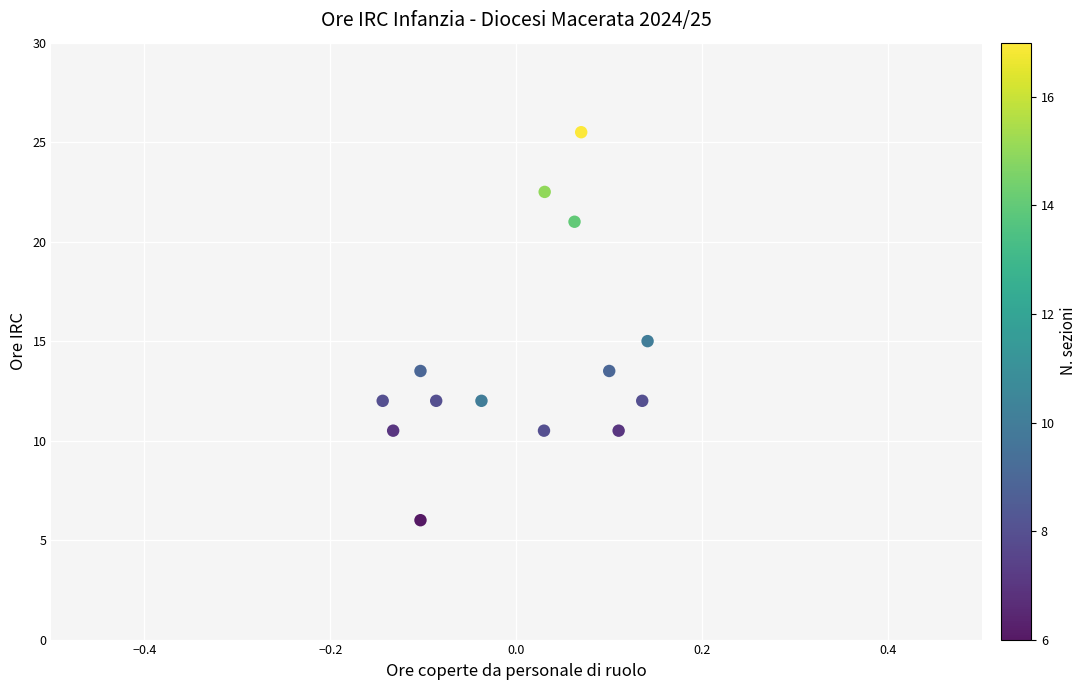

What is the range of X values (max minus min)?

0.3